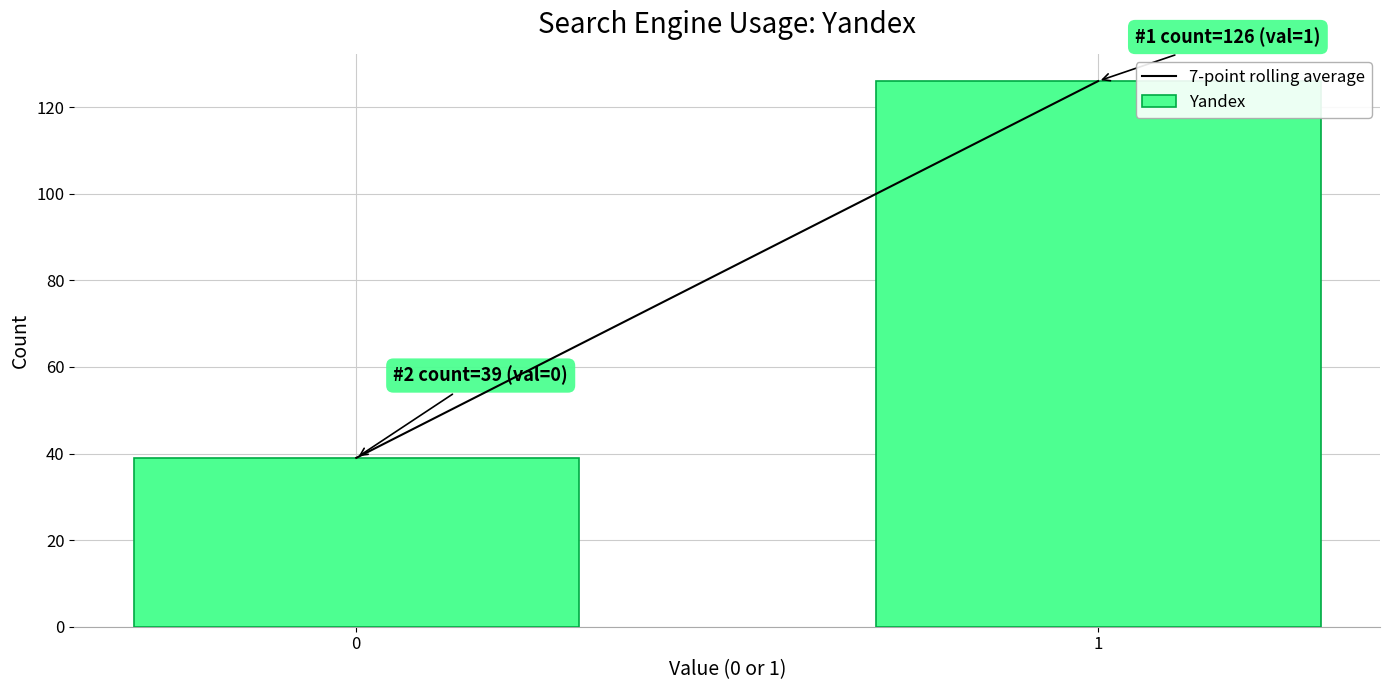

Reading left to right, extract all data points from this chart.

0=39	1=126